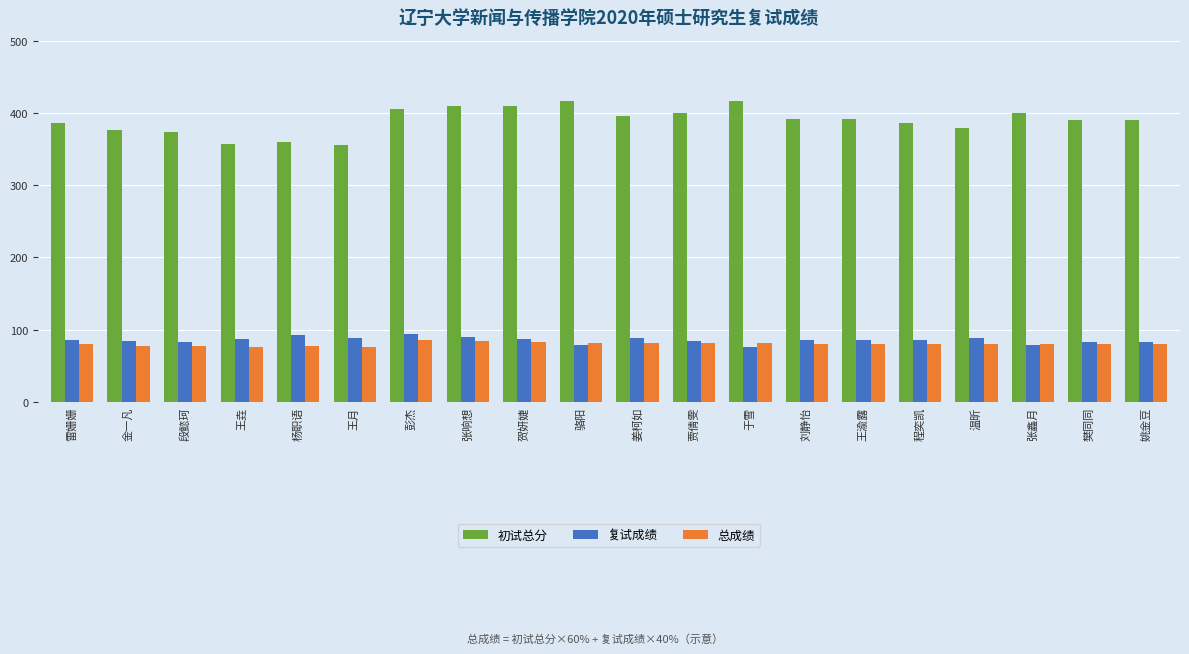

The 初试总分 series shows 374.0 at 段懿珂. True or false?

True